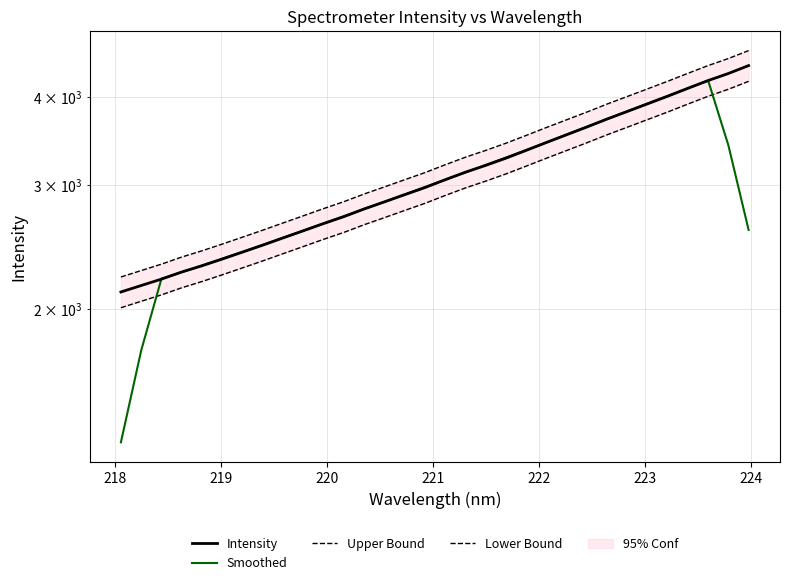

How many intersections are there between Smoothed and Intensity?

8